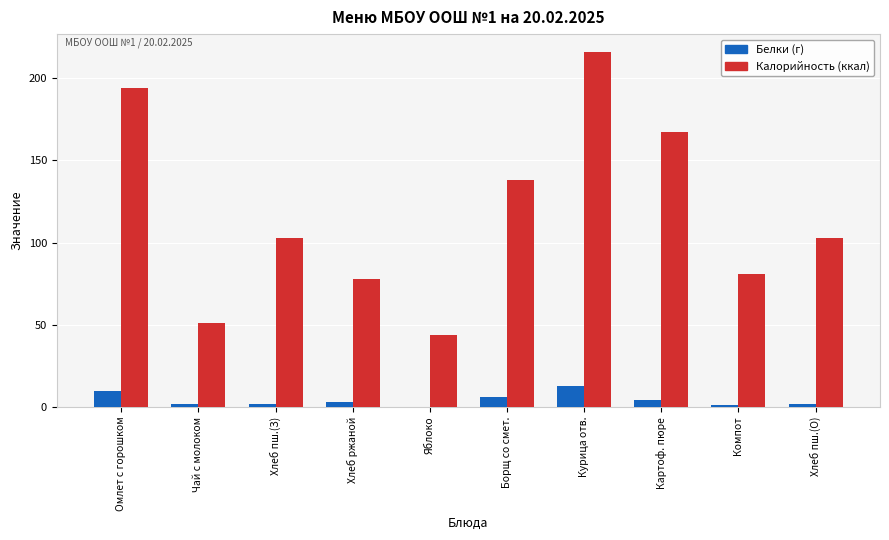

Reading left to right, transcribe all the data shown in this chart.

Белки (г): Омлет с горошком=10	Чай с молоком=2	Хлеб пш.(З)=2	Хлеб ржаной=3	Яблоко=0	Борщ со смет.=6	Курица отв.=13	Картоф. пюре=4	Компот=1	Хлеб пш.(О)=2
Калорийность (ккал): Омлет с горошком=194	Чай с молоком=51	Хлеб пш.(З)=103	Хлеб ржаной=78	Яблоко=44	Борщ со смет.=138	Курица отв.=216	Картоф. пюре=167	Компот=81	Хлеб пш.(О)=103